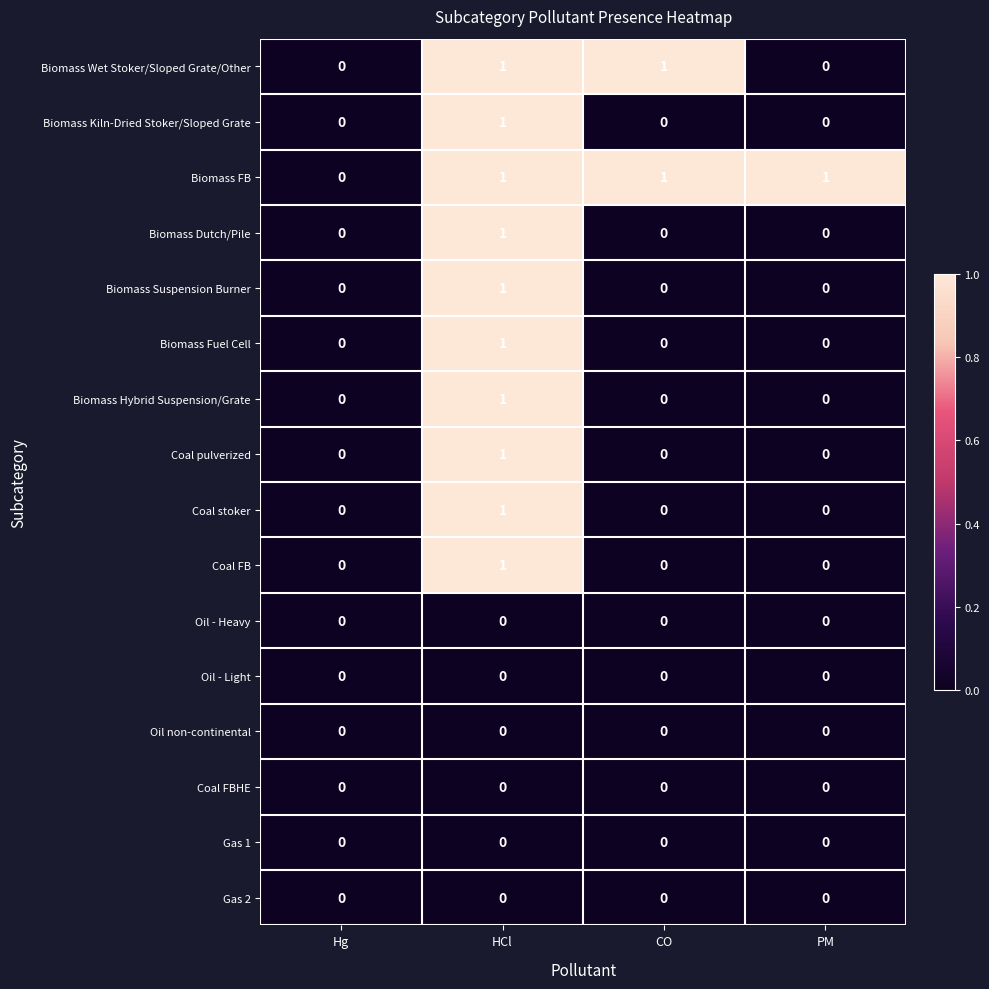

The value of Oil - Light at CO is 0. True or false?

True